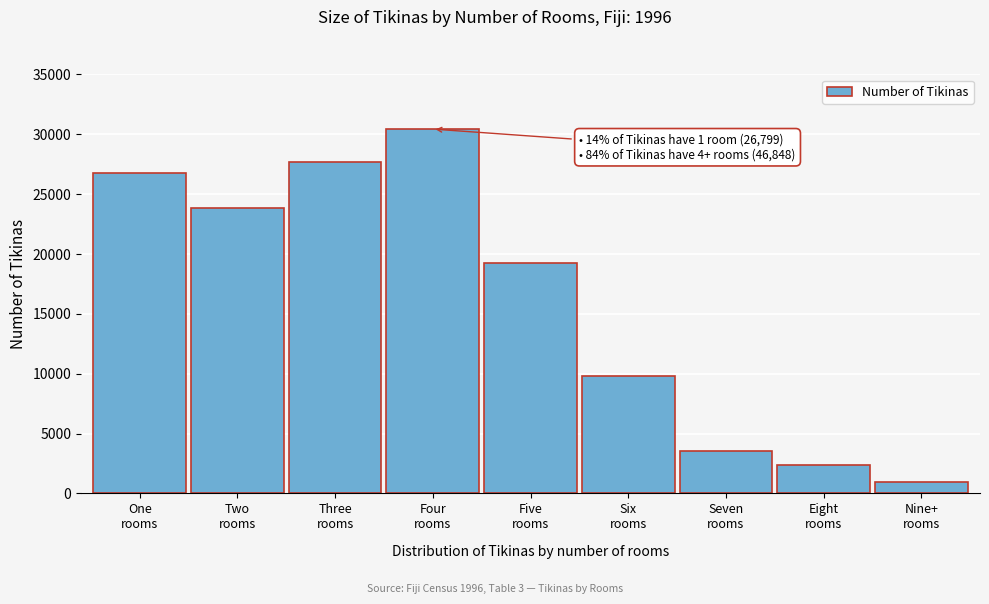

Reading left to right, list all the values displayed in this chart.

26799	23822	27721	30437	19215	9796	3525	2370	932